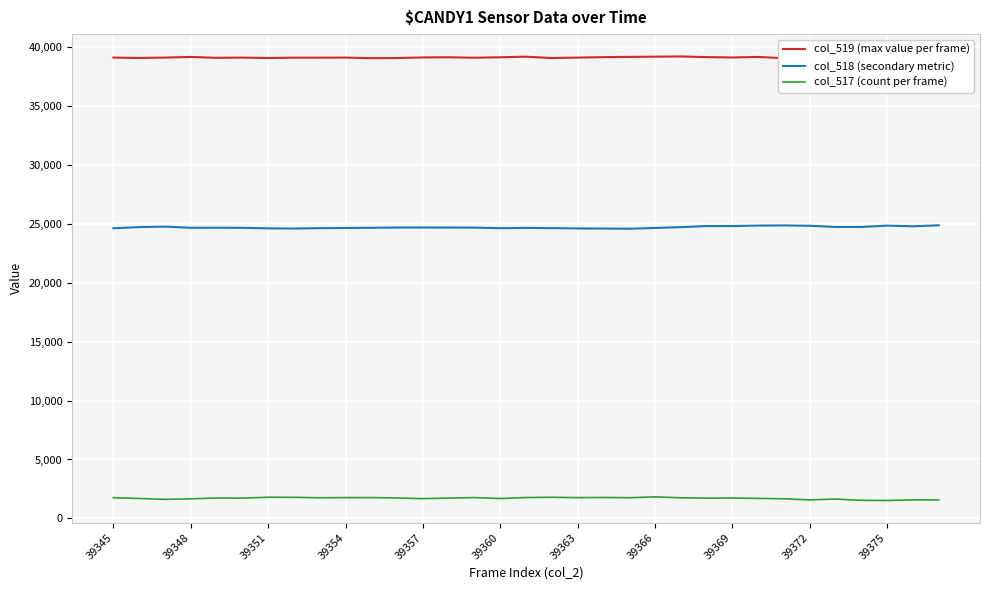

What is the maximum value for col_519 (max value per frame)?

39248